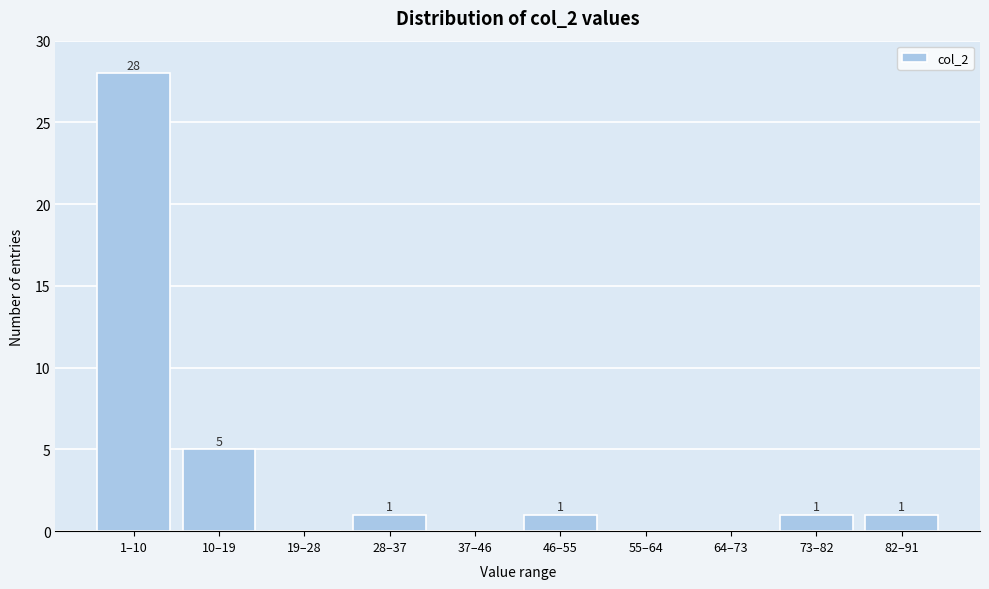

Reading right to left, list all the values displayed in this chart.

82–91=1	73–82=1	64–73=0	55–64=0	46–55=1	37–46=0	28–37=1	19–28=0	10–19=5	1–10=28